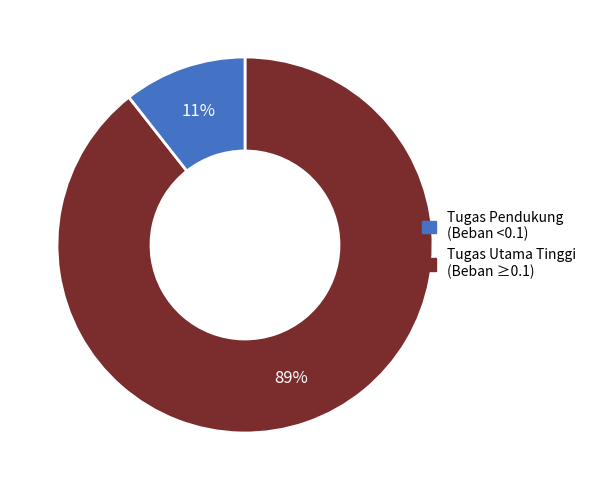

To the nearest percent, what is the average slice percentage?

50%